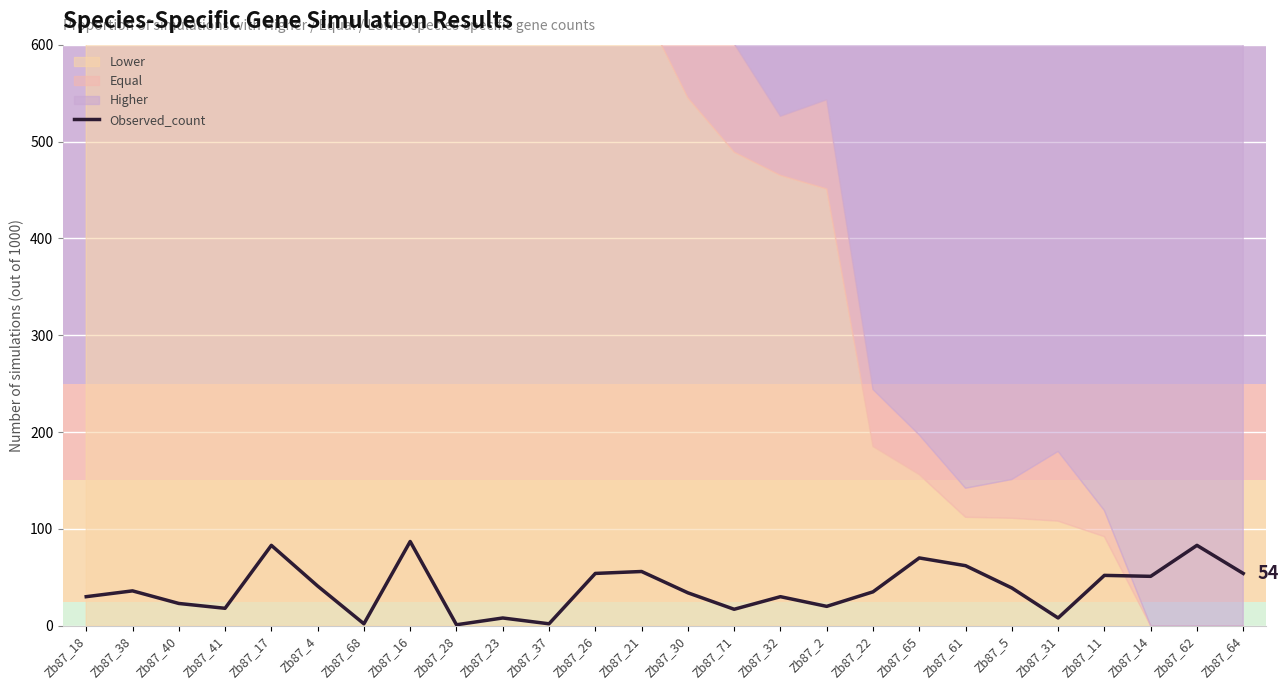

Where is the data nearest to the value 44?

Zb87_4